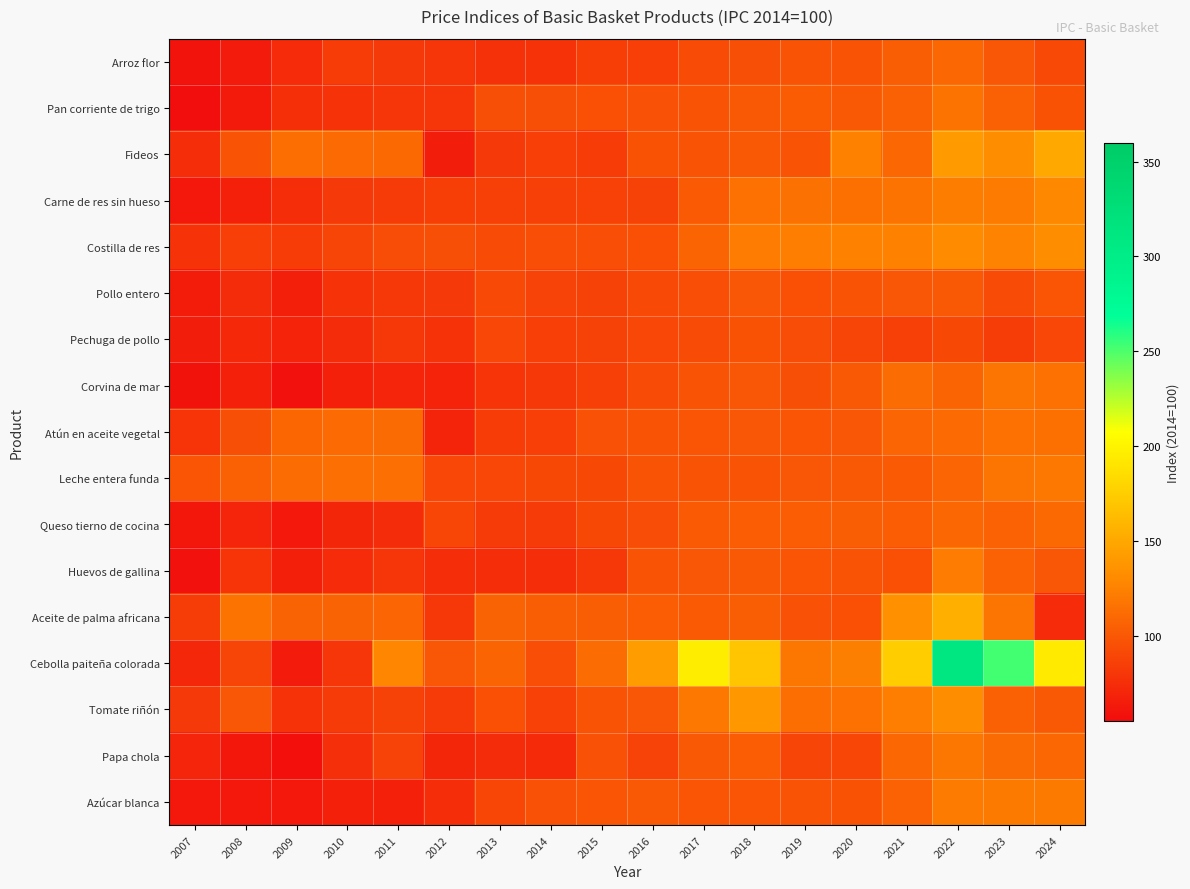

Reading left to right, extract all data points from this chart.

Arroz flor: 2007=59.3	2008=64.2	2009=73.9	2010=83.9	2011=82.3	2012=79.9	2013=77.5	2014=78.1	2015=85.1	2016=85.9	2017=93.5	2018=95.2	2019=97.9	2020=97.5	2021=104.4	2022=109.5	2023=100.0	2024=91.7
Pan corriente de trigo: 2007=56.4	2008=63.5	2009=76.6	2010=77.6	2011=80.4	2012=80.0	2013=95.4	2014=95.0	2015=95.8	2016=96.5	2017=97.5	2018=101.0	2019=102.7	2020=101.3	2021=105.2	2022=116.4	2023=105.9	2024=97.2
Fideos: 2007=75.3	2008=97.8	2009=113.4	2010=111.3	2011=110.5	2012=65.4	2013=82.3	2014=85.9	2015=83.7	2016=97.3	2017=97.6	2018=100.5	2019=97.3	2020=125.3	2021=109.7	2022=141.7	2023=131.9	2024=149.8
Carne de res sin hueso: 2007=62.5	2008=67.1	2009=75.0	2010=81.9	2011=82.8	2012=85.1	2013=86.2	2014=86.5	2015=86.9	2016=87.2	2017=101.6	2018=115.4	2019=116.3	2020=115.0	2021=116.5	2022=122.6	2023=121.6	2024=129.2
Costilla de res: 2007=78.4	2008=85.4	2009=83.7	2010=88.5	2011=94.0	2012=95.5	2013=93.4	2014=94.6	2015=94.4	2016=95.7	2017=107.9	2018=122.2	2019=123.1	2020=125.8	2021=125.7	2022=131.0	2023=126.1	2024=131.9
Pollo entero: 2007=65.1	2008=74.1	2009=66.5	2010=78.1	2011=81.3	2012=82.1	2013=91.4	2014=87.8	2015=87.6	2016=92.3	2017=94.4	2018=99.7	2019=96.0	2020=98.4	2021=99.6	2022=100.8	2023=93.4	2024=98.8
Pechuga de pollo: 2007=65.2	2008=72.1	2009=68.7	2010=74.6	2011=81.0	2012=77.9	2013=90.2	2014=85.5	2015=87.5	2016=90.5	2017=92.6	2018=96.8	2019=94.1	2020=89.5	2021=86.2	2022=91.2	2023=84.4	2024=90.7
Corvina de mar: 2007=59.1	2008=67.2	2009=58.0	2010=67.3	2011=70.0	2012=69.2	2013=78.9	2014=81.4	2015=86.3	2016=92.6	2017=97.4	2018=99.5	2019=95.4	2020=100.6	2021=113.2	2022=107.6	2023=117.9	2024=115.4
Atún en aceite vegetal: 2007=78.9	2008=95.3	2009=109.1	2010=111.1	2011=111.8	2012=69.7	2013=83.9	2014=85.8	2015=96.4	2016=97.5	2017=99.0	2018=100.2	2019=98.9	2020=99.6	2021=108.4	2022=111.5	2023=115.3	2024=114.7
Leche entera funda: 2007=98.5	2008=105.2	2009=113.4	2010=114.3	2011=114.6	2012=90.5	2013=90.3	2014=90.9	2015=91.0	2016=97.5	2017=97.9	2018=98.4	2019=100.0	2020=101.3	2021=101.5	2022=108.5	2023=117.8	2024=119.9
Queso tierno de cocina: 2007=61.8	2008=70.3	2009=62.5	2010=71.0	2011=74.5	2012=89.7	2013=83.6	2014=83.0	2015=91.2	2016=94.3	2017=101.5	2018=103.4	2019=103.3	2020=104.1	2021=103.5	2022=109.2	2023=106.5	2024=110.5
Huevos de gallina: 2007=58.2	2008=79.2	2009=66.5	2010=73.6	2011=80.1	2012=74.7	2013=75.1	2014=75.0	2015=81.5	2016=97.9	2017=99.7	2018=101.0	2019=98.8	2020=98.4	2021=95.6	2022=121.8	2023=106.7	2024=100.1
Aceite de palma africana: 2007=84.2	2008=116.6	2009=107.0	2010=107.2	2011=108.4	2012=80.8	2013=107.2	2014=104.0	2015=104.3	2016=103.6	2017=101.8	2018=104.1	2019=96.6	2020=95.5	2021=133.8	2022=155.0	2023=117.4	2024=73.9
Cebolla paiteña colorada: 2007=71.6	2008=88.9	2009=64.2	2010=80.0	2011=127.9	2012=99.5	2013=107.7	2014=94.6	2015=113.3	2016=142.6	2017=195.9	2018=169.8	2019=118.5	2020=123.6	2021=174.7	2022=312.7	2023=252.3	2024=194.1
Tomate riñón: 2007=82.0	2008=99.8	2009=77.9	2010=83.2	2011=87.2	2012=82.4	2013=95.8	2014=87.0	2015=98.2	2016=99.5	2017=119.8	2018=138.7	2019=113.9	2020=115.4	2021=123.0	2022=132.3	2023=106.1	2024=100.5
Papa chola: 2007=70.4	2008=61.9	2009=57.3	2010=76.0	2011=87.9	2012=70.6	2013=74.4	2014=73.4	2015=96.5	2016=88.0	2017=100.6	2018=103.4	2019=88.7	2020=89.9	2021=110.2	2022=119.0	2023=111.9	2024=109.7
Azúcar blanca: 2007=62.6	2008=62.3	2009=62.2	2010=67.1	2011=66.9	2012=75.3	2013=89.9	2014=96.2	2015=99.0	2016=100.9	2017=99.0	2018=99.1	2019=97.7	2020=97.2	2021=106.5	2022=121.3	2023=120.7	2024=120.9